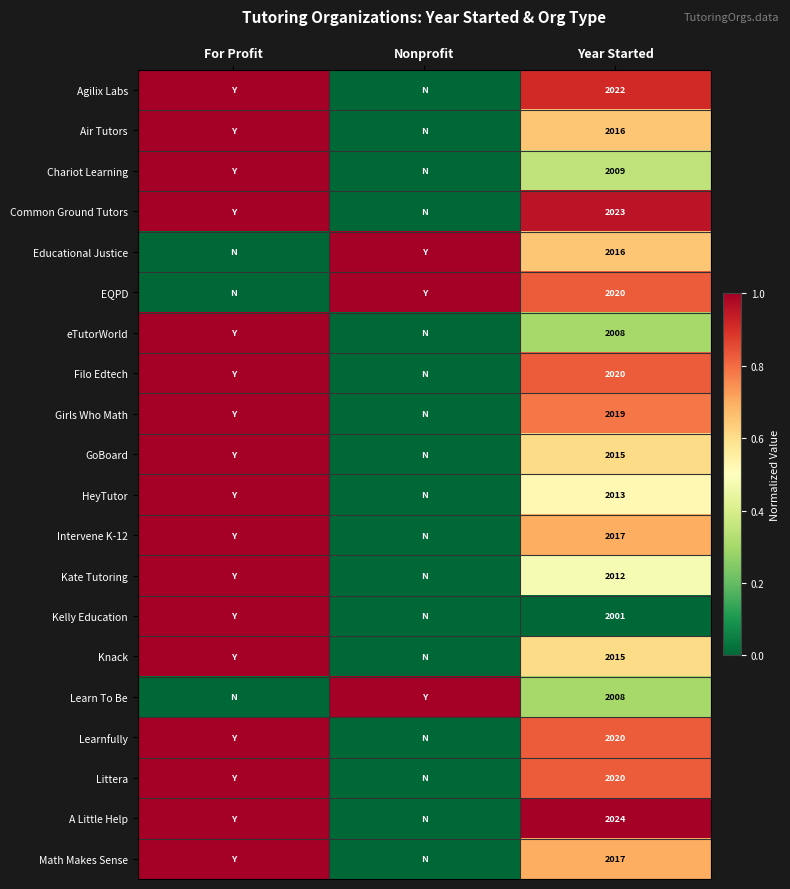

What is the maximum value shown in the chart?

1.0